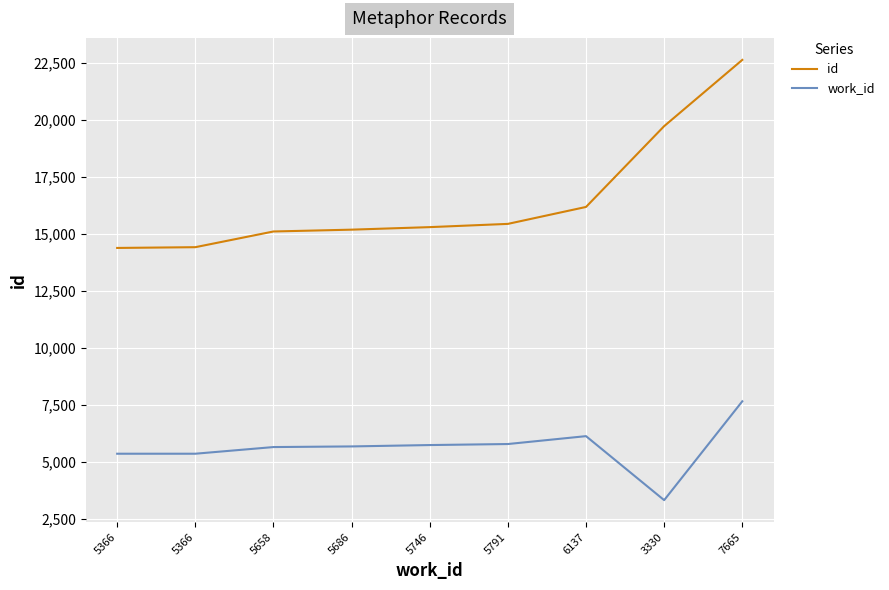

True or false: id and work_id intersect in this chart.

False